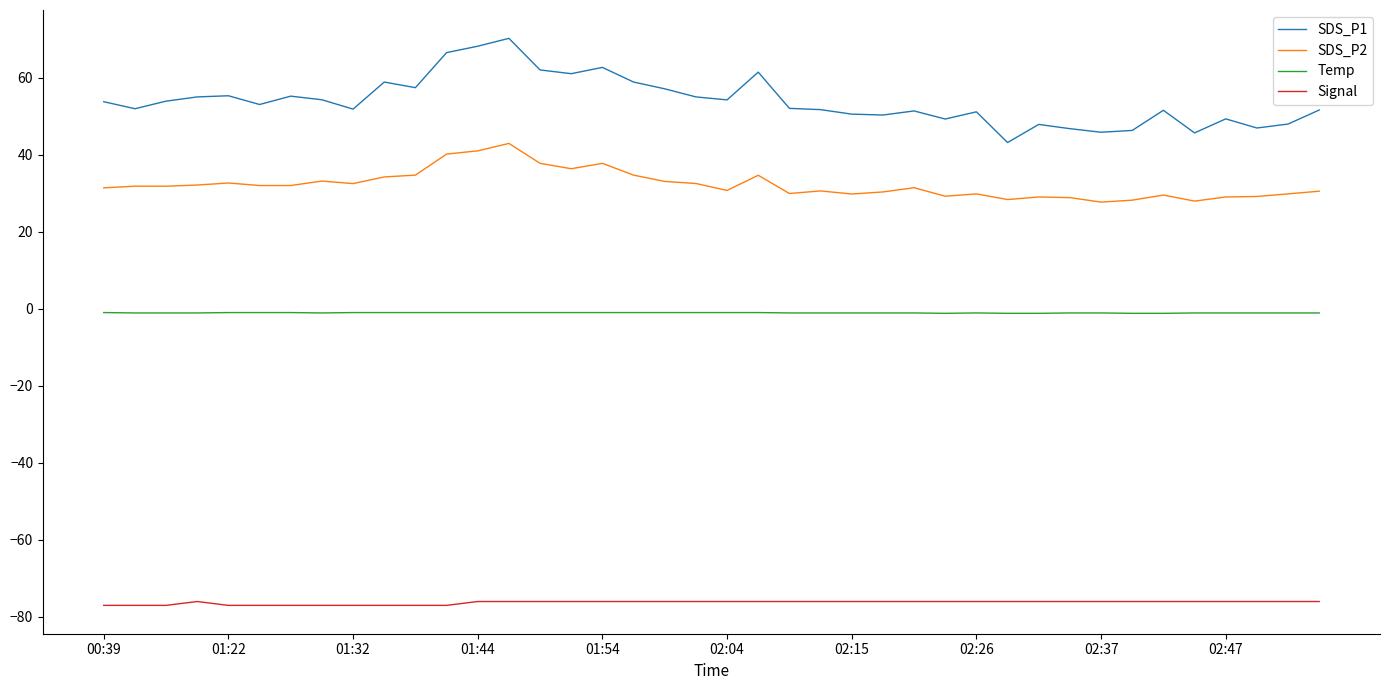

Which series has the widest spread of values?

SDS_P1